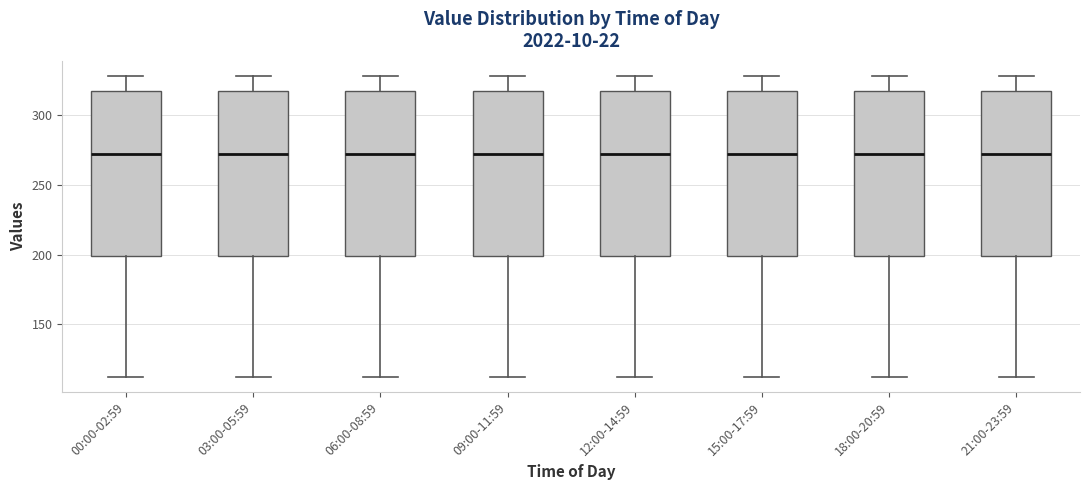

Reading left to right, transcribe this box plot: for each box, give where its median line is, the range the box spans, and where its two whiskers end, as read against the y-axis. The values are not printed on the chart, so give them approximately, as read against the axis.

00:00-02:59: median 270, box 200 to 315, whiskers 110 to 330
03:00-05:59: median 270, box 200 to 315, whiskers 110 to 330
06:00-08:59: median 270, box 200 to 315, whiskers 110 to 330
09:00-11:59: median 270, box 200 to 315, whiskers 110 to 330
12:00-14:59: median 270, box 200 to 315, whiskers 110 to 330
15:00-17:59: median 270, box 200 to 315, whiskers 110 to 330
18:00-20:59: median 270, box 200 to 315, whiskers 110 to 330
21:00-23:59: median 270, box 200 to 315, whiskers 110 to 330